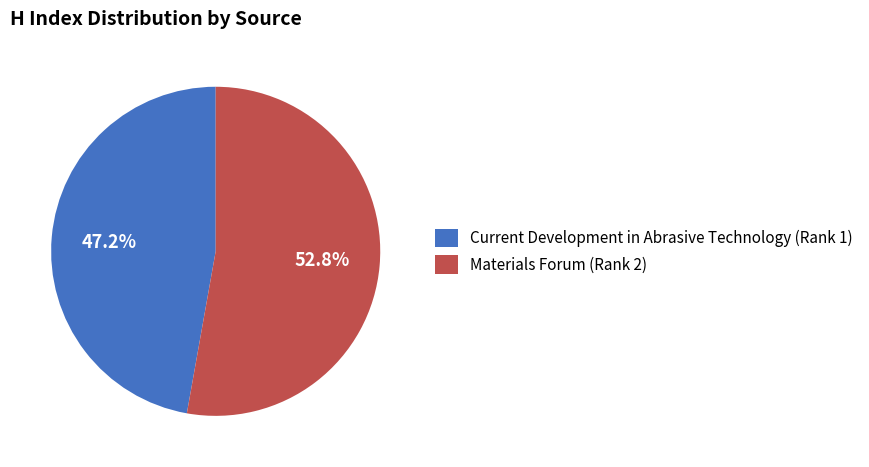

Between Current Development in Abrasive Technology (Rank 1) and Materials Forum (Rank 2), which is larger?

Materials Forum (Rank 2)